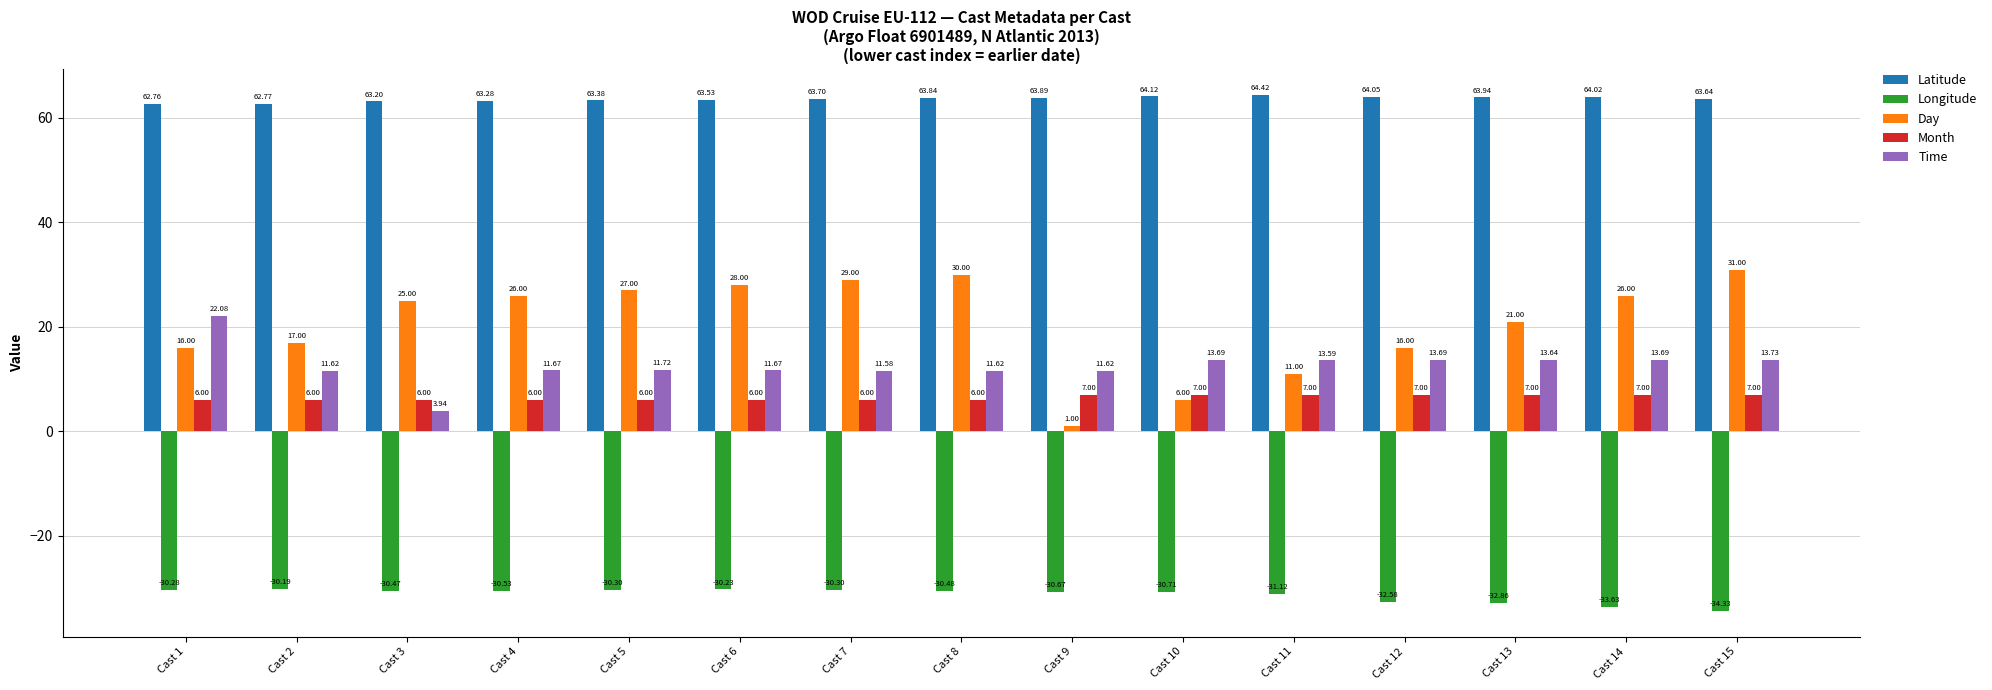

What is the difference between the highest and lowest values at Cast 15?

98.0